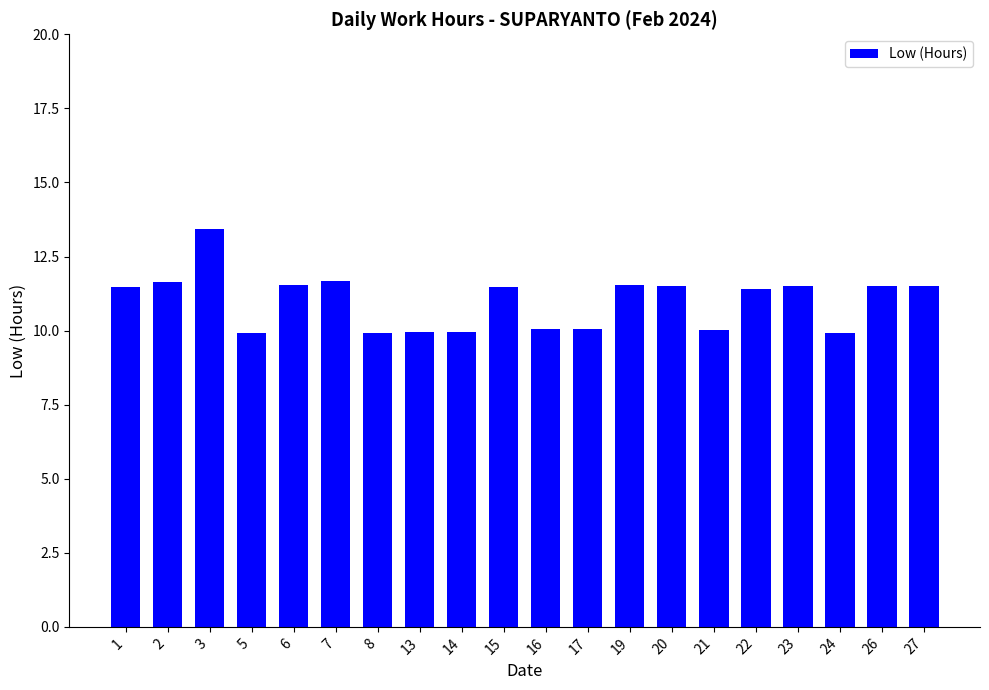

True or false: the data shows 15.9 at 8.

False